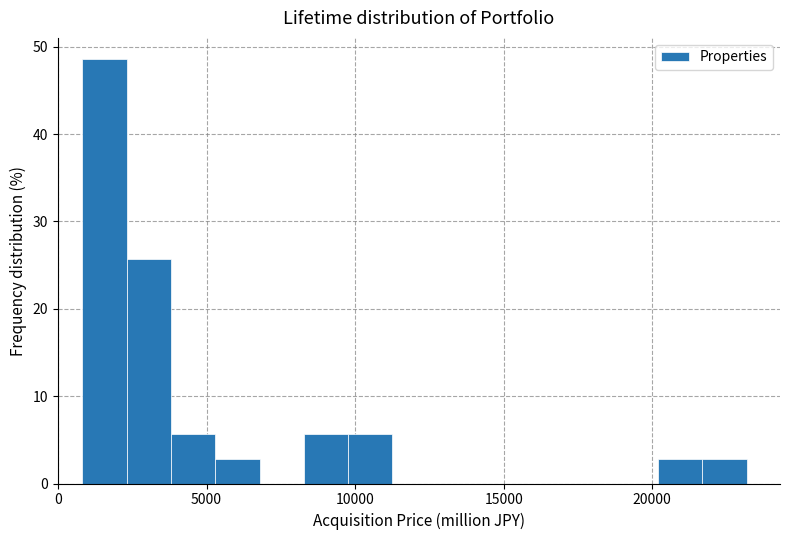

Around what value on the x-axis is the tallest bar? Give the approximate position of its centre, as read against the axis.

1500